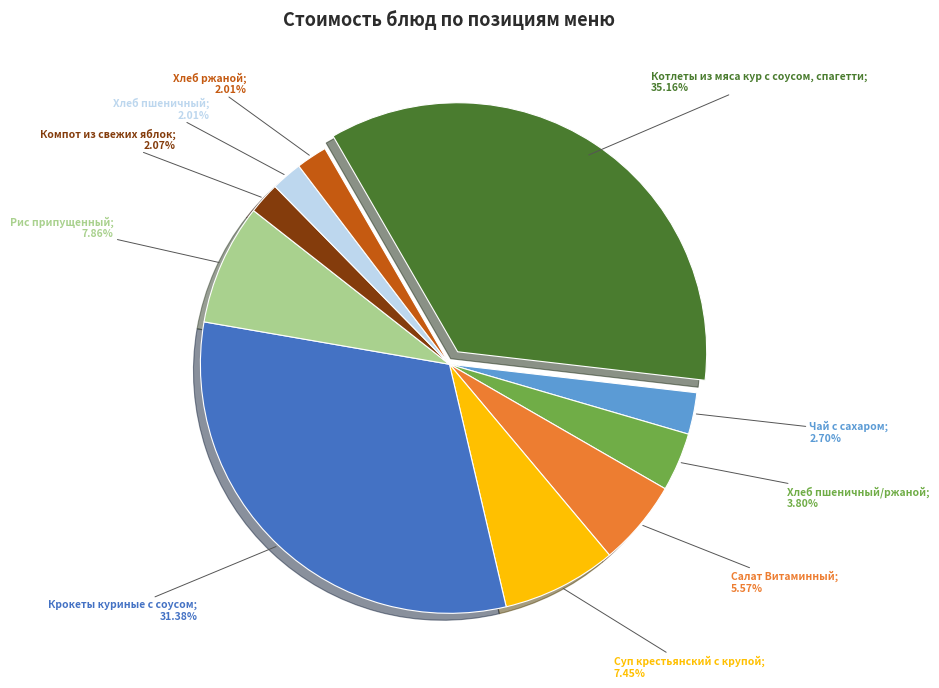

How many segments does this pie chart have?

10